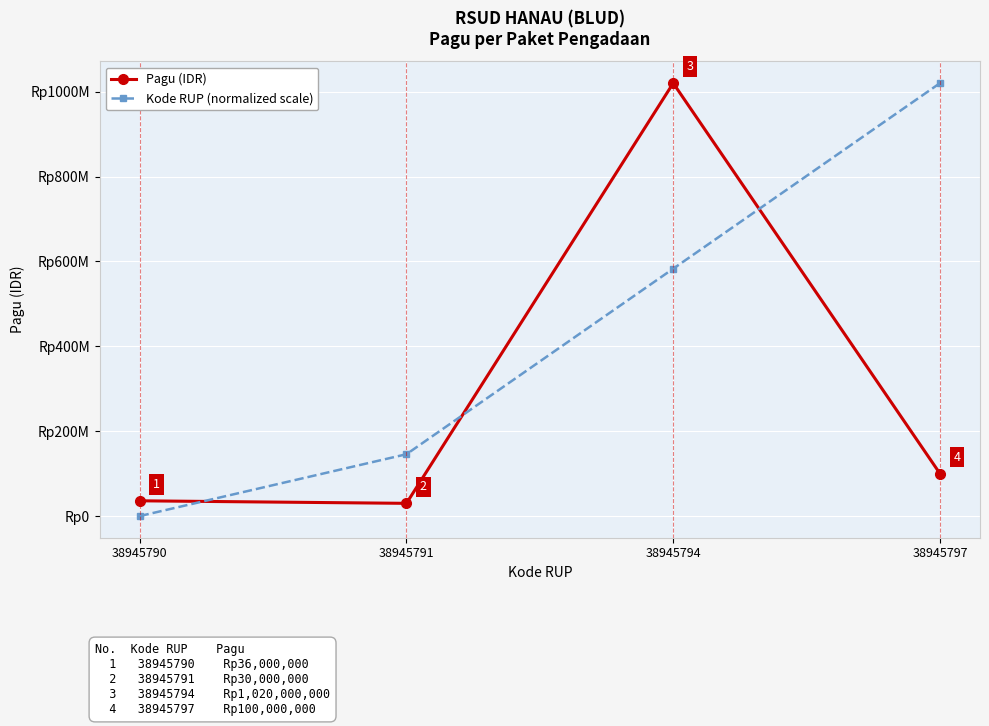

The value of Kode RUP (normalized scale) at 38945791 is 59630518.9. True or false?

False